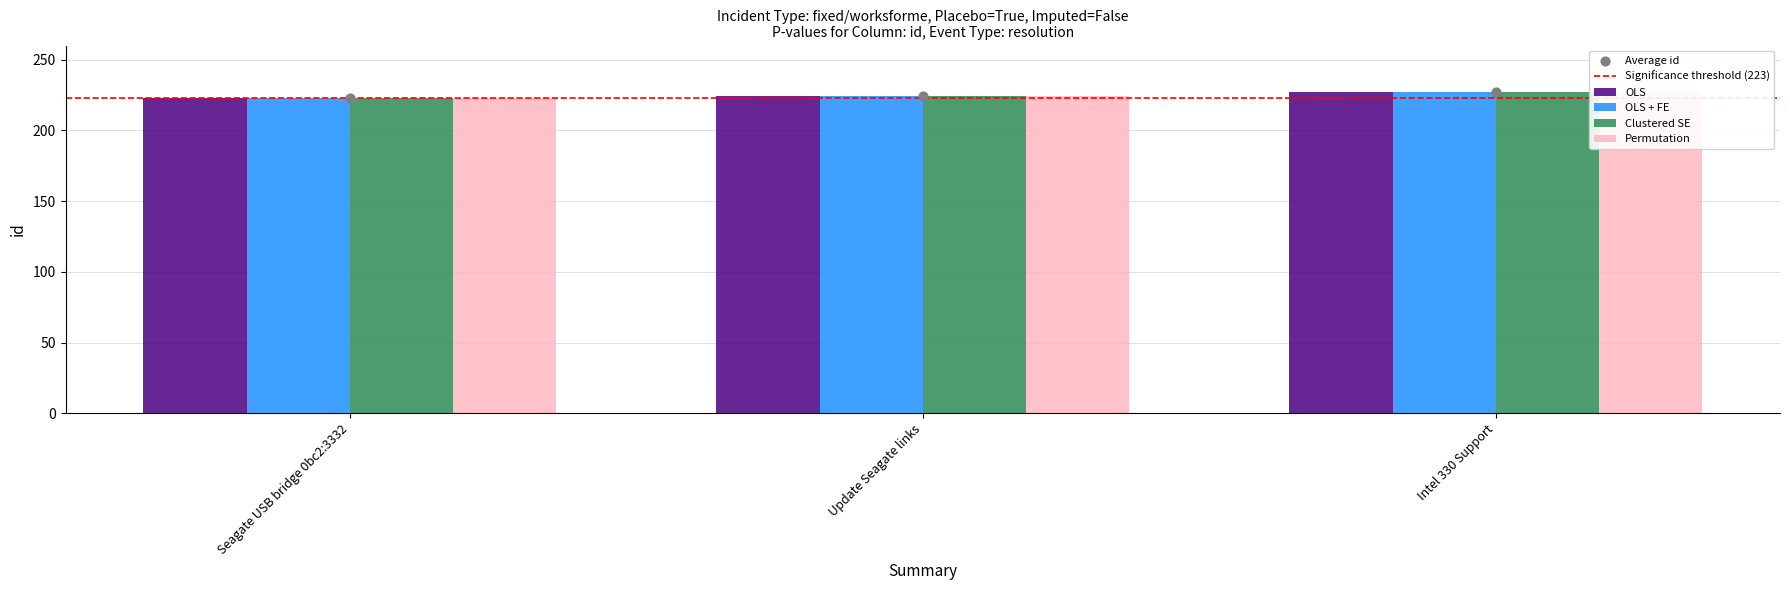

What is the total value across all series at Update Seagate links?

896